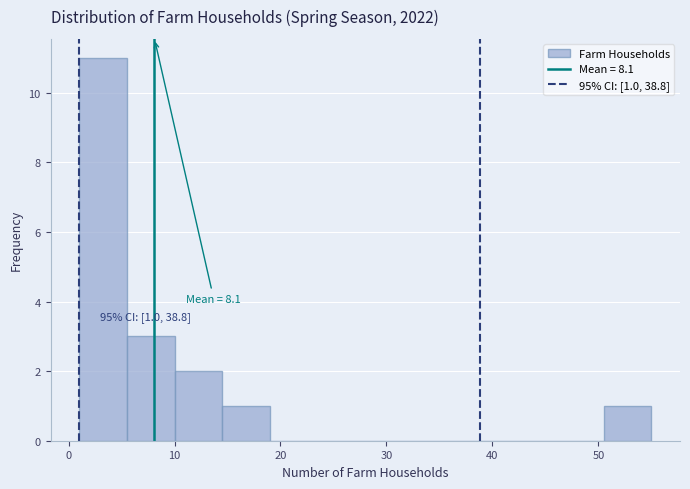

Which range on the x-axis has the tallest bar?

1.0 to 5.5